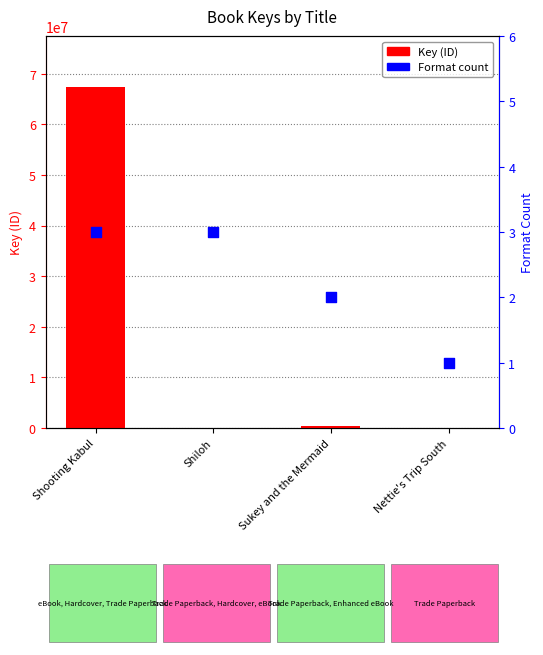

Which series contains the highest Y value?

Key (ID)